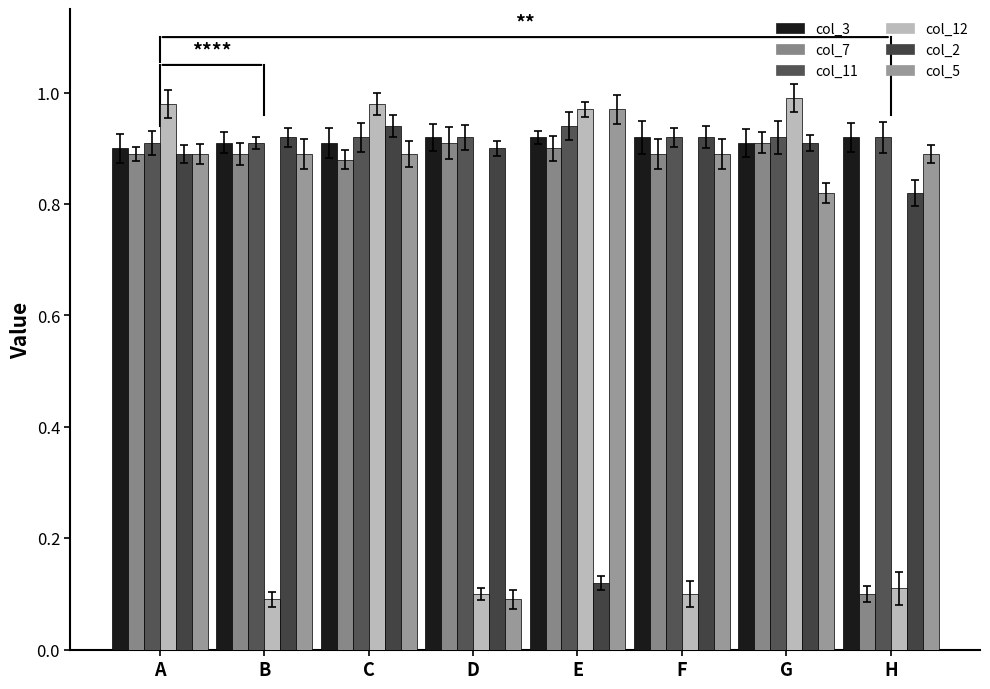

How many bars are there in total?

48